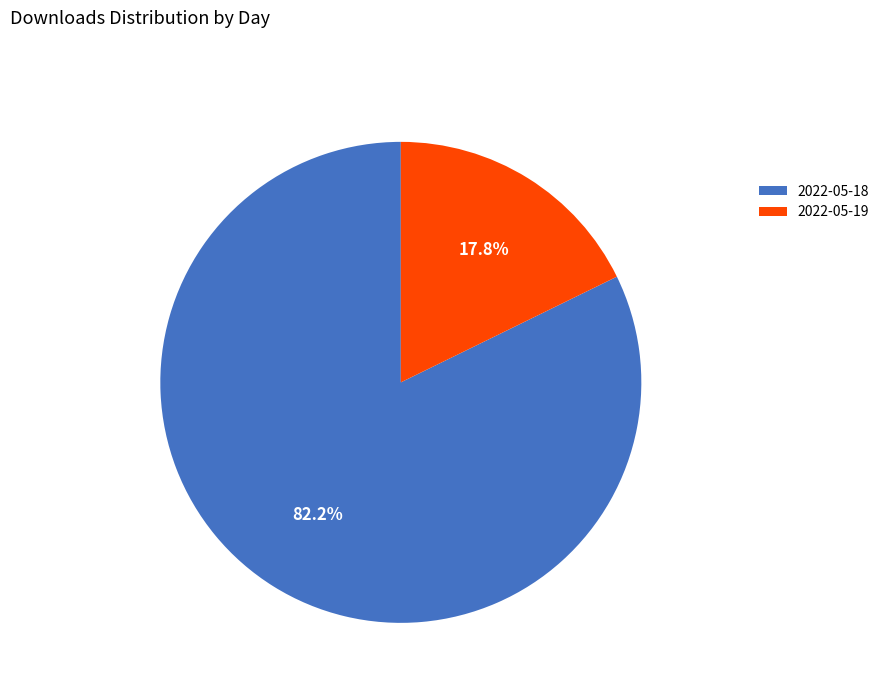

Is there a majority slice in this chart?

Yes